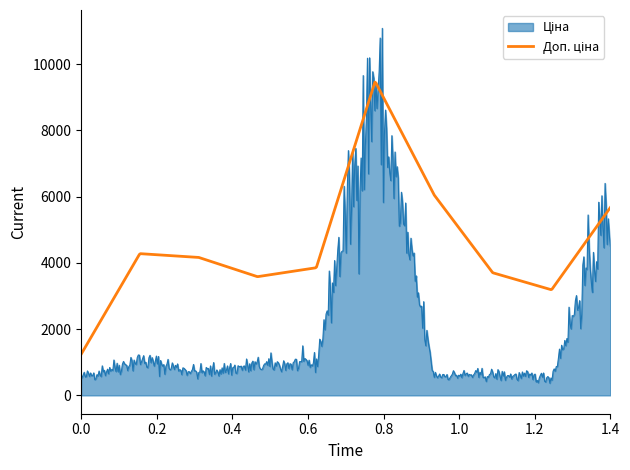

What is the maximum value shown in the chart?

11081.4